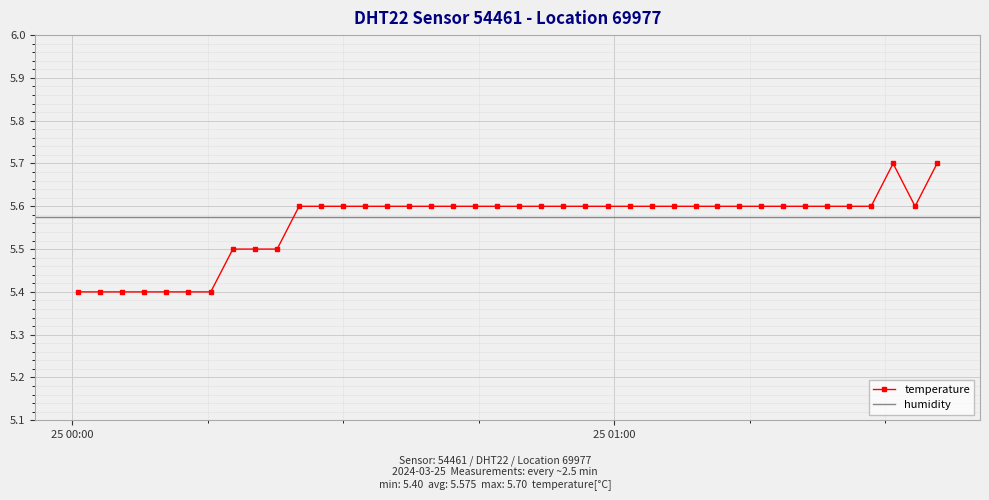

What is the sum of all values?

222.5